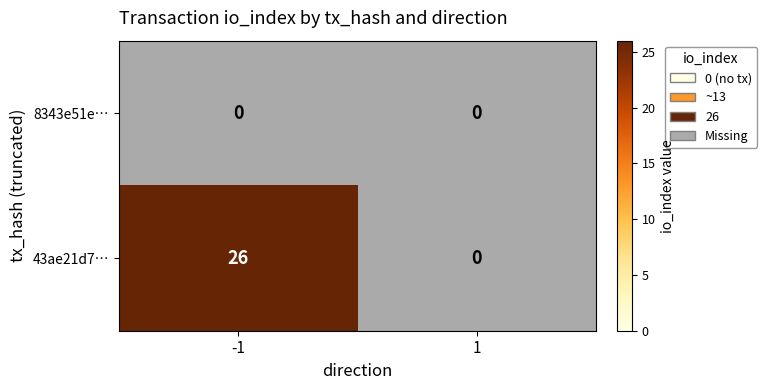

At which category is the sum across all series the highest?

-1